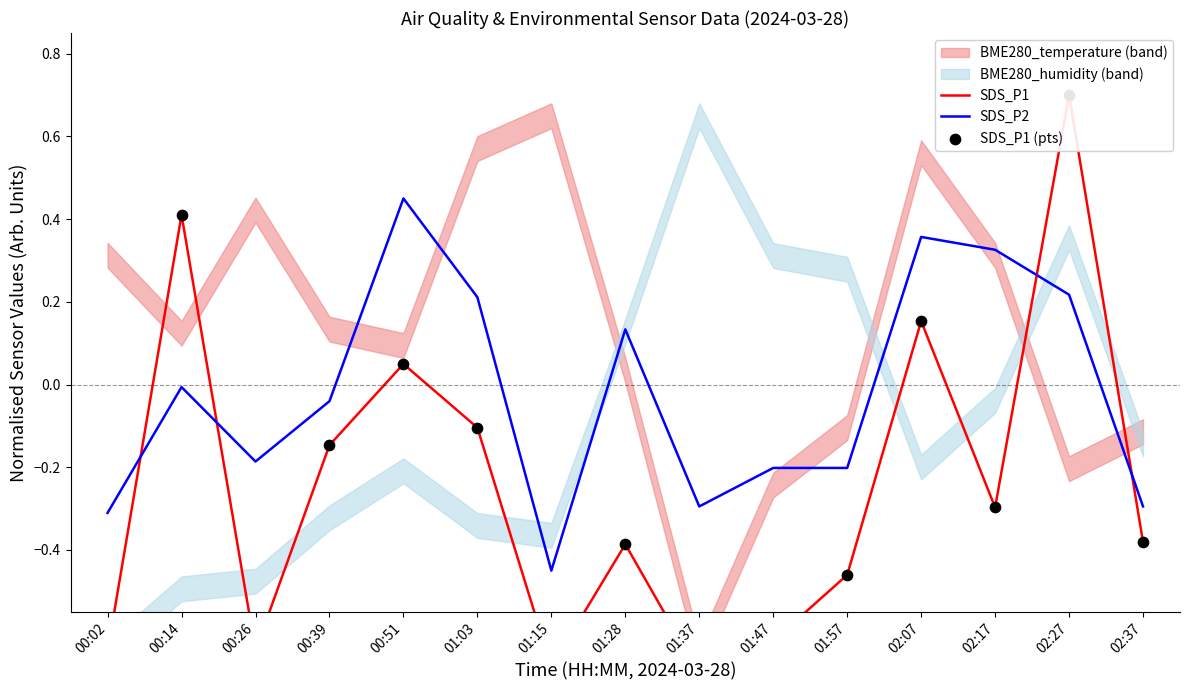

What is the total value across all series at 01:47?

-1.4